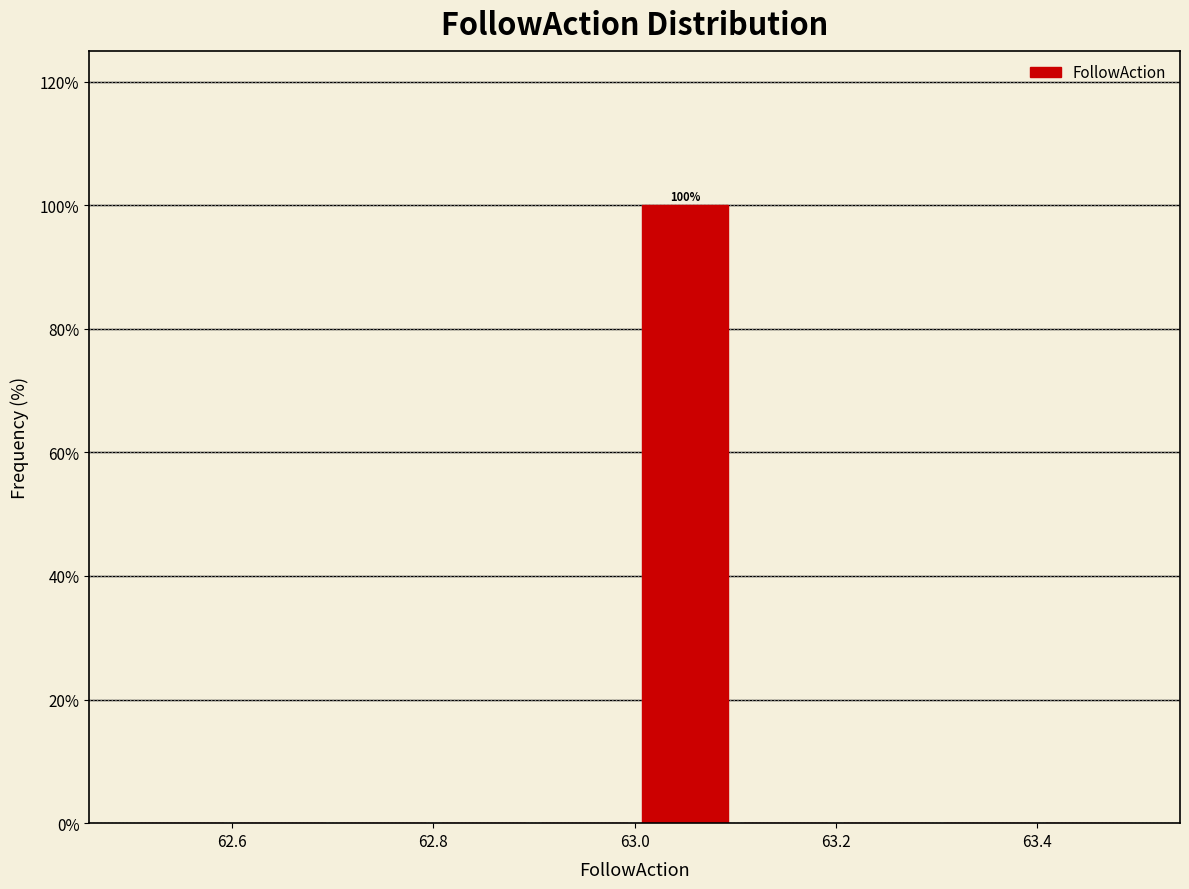

Over which range of the x-axis is the bar tallest?

63.0 to 63.1